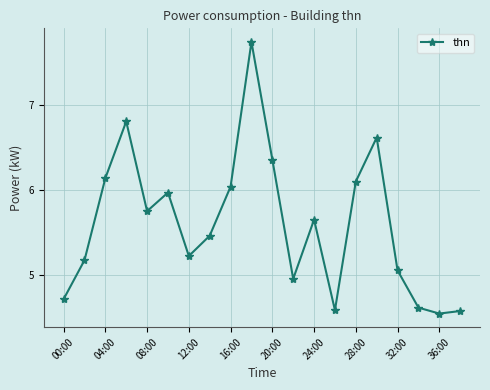

True or false: there are more than 2 points higher than both neighbors.

True